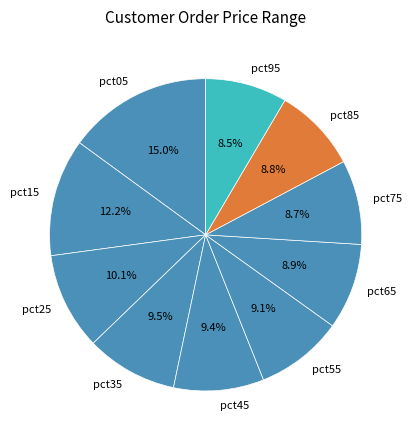

What is the largest slice in the pie chart?

pct05